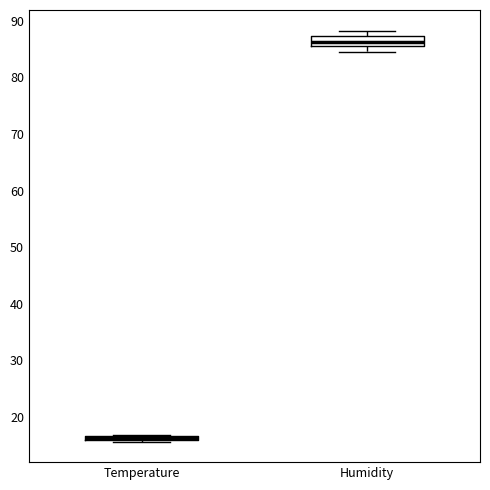

Where is the lower edge of the box for Temperature on the y-axis? The values are not printed on the chart, so give them approximately, as read against the axis.

16